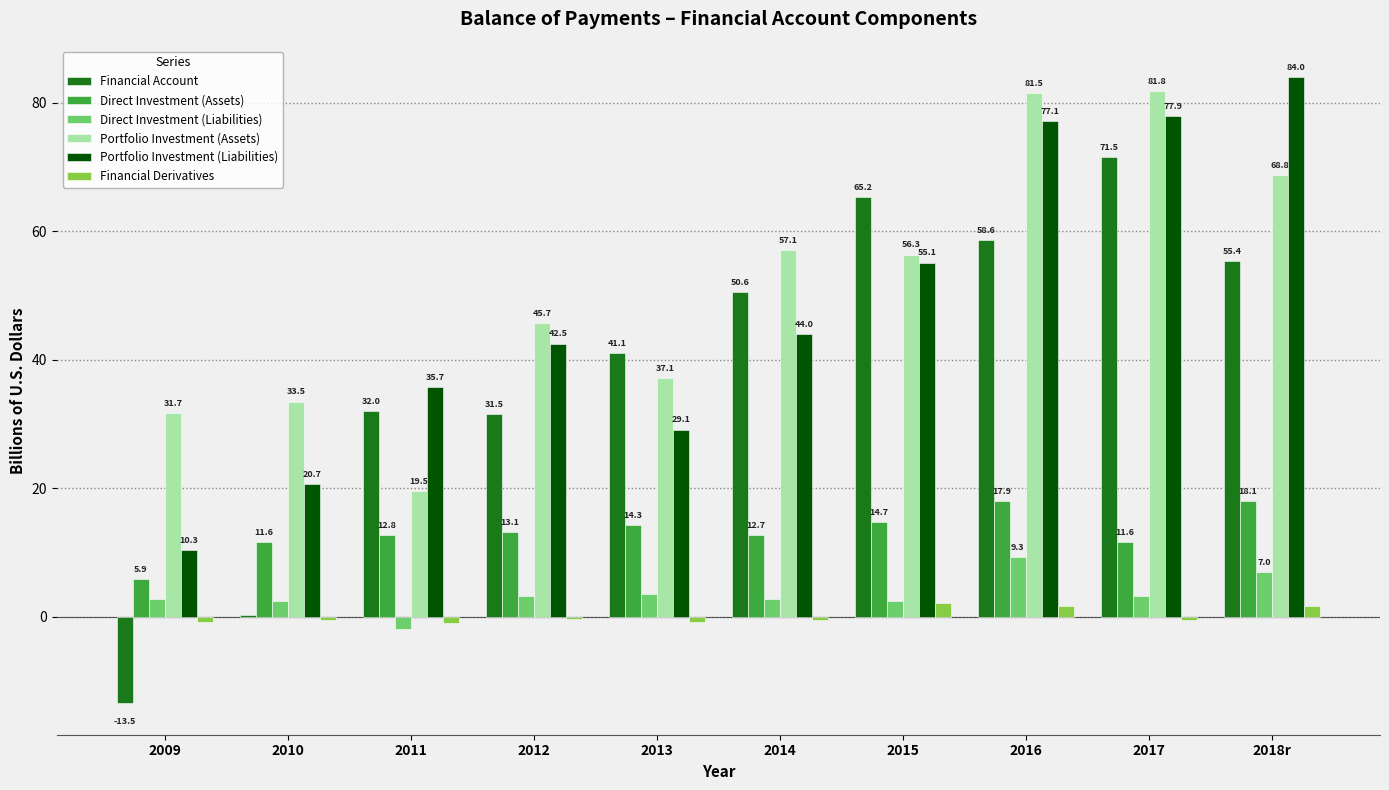

List the series in order of their peak value, highest first.

Portfolio Investment (Liabilities), Portfolio Investment (Assets), Financial Account, Direct Investment (Assets), Direct Investment (Liabilities), Financial Derivatives